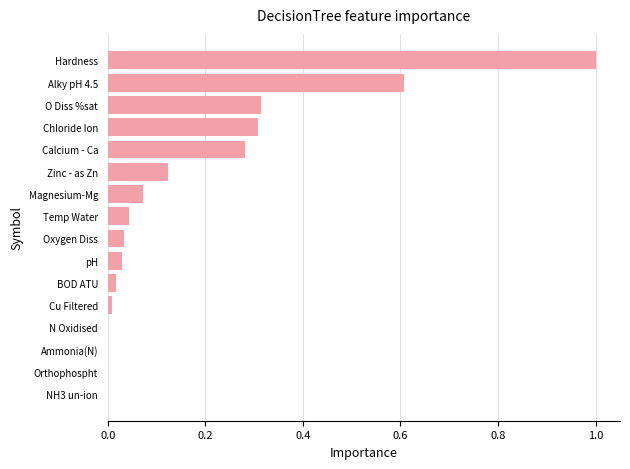

What is the change in value from Alky pH 4.5 to Zinc - as Zn?

-0.5